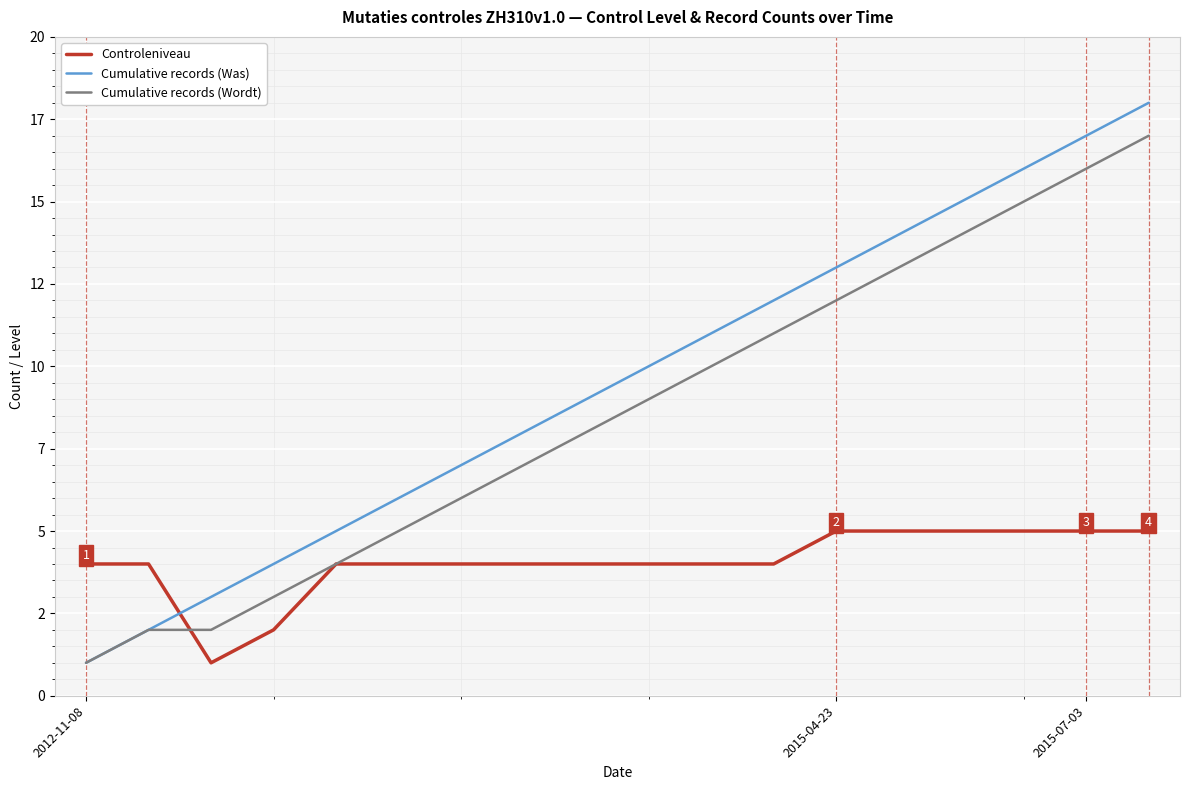

Does the chart display data point markers on the line(s)?

No